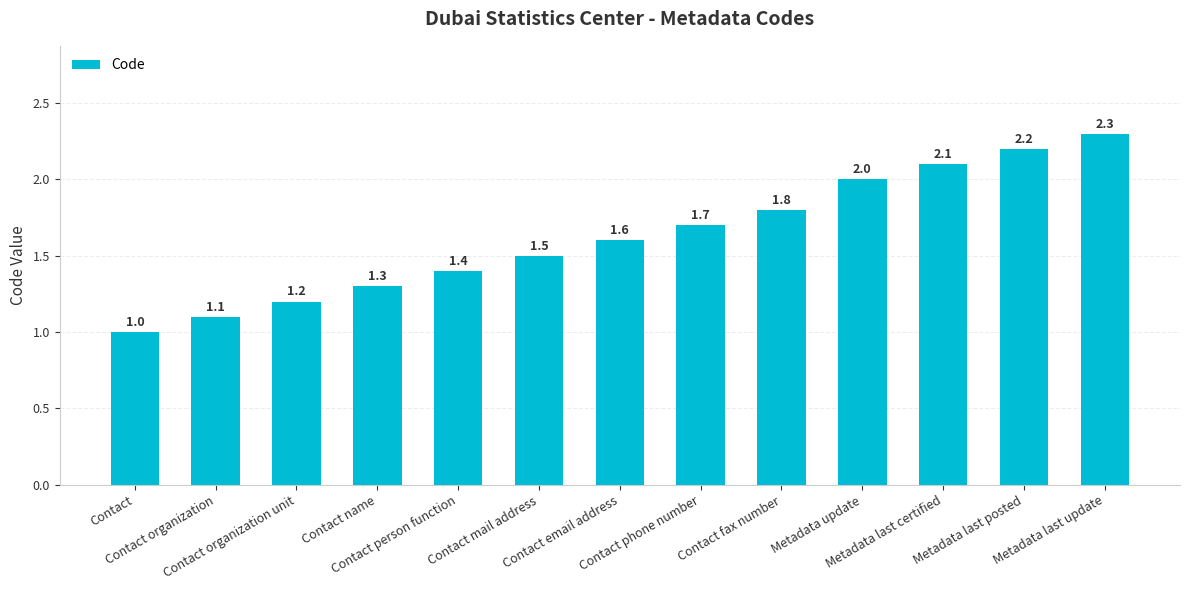

How many bars are there in total?

13